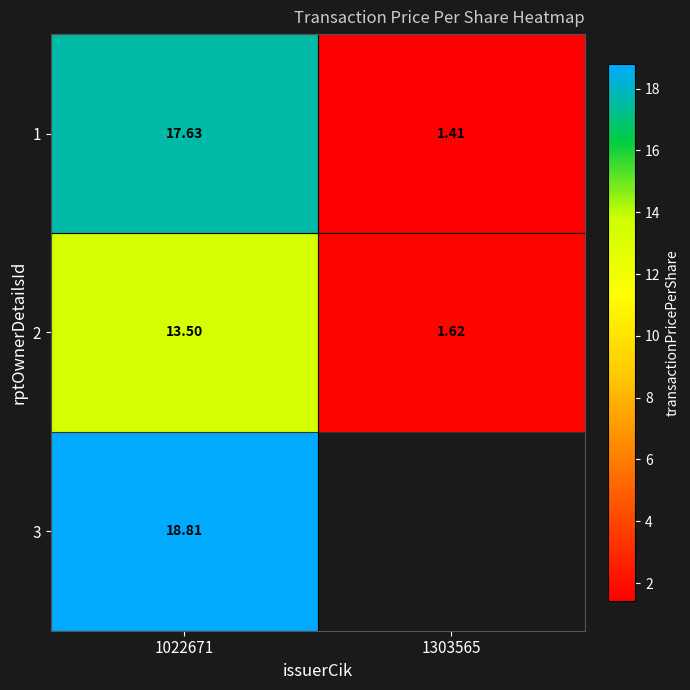

How many values in the 1 series are below 17?

1